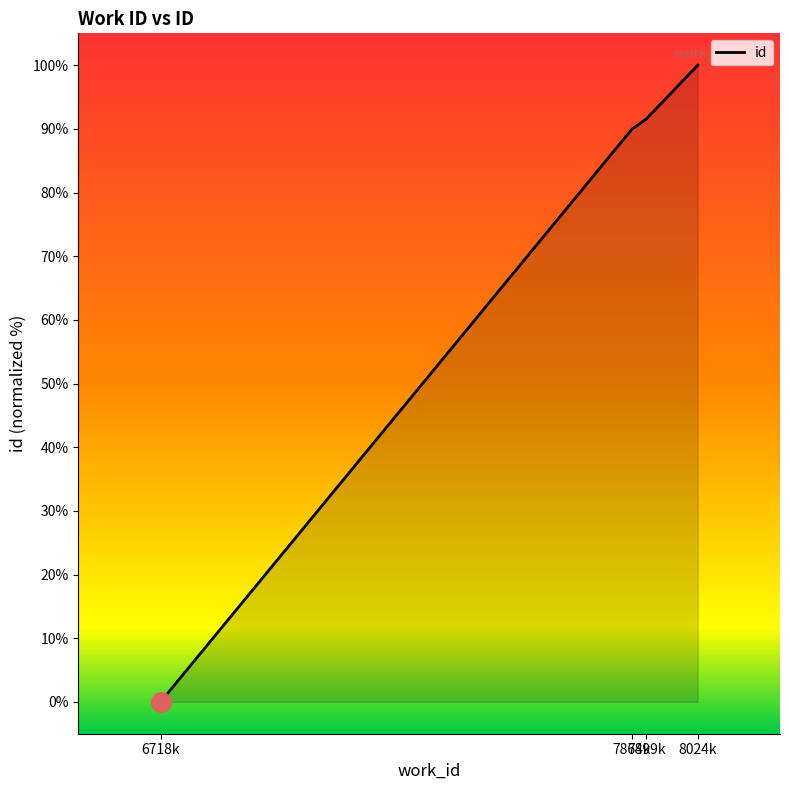

What is the change in value from 6718k to 8024k?

+100.0